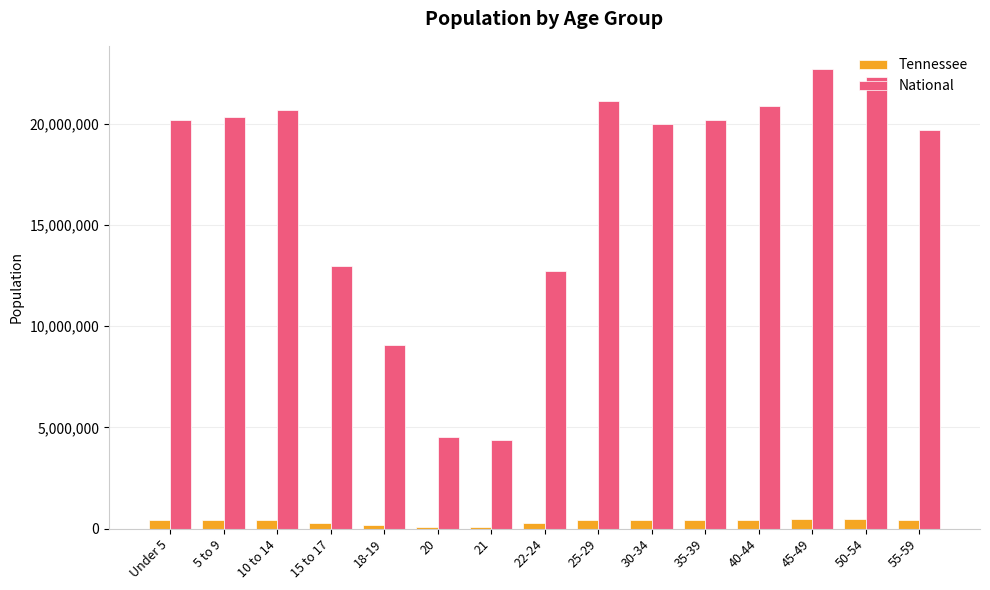

Count the number of data series in this chart.

2